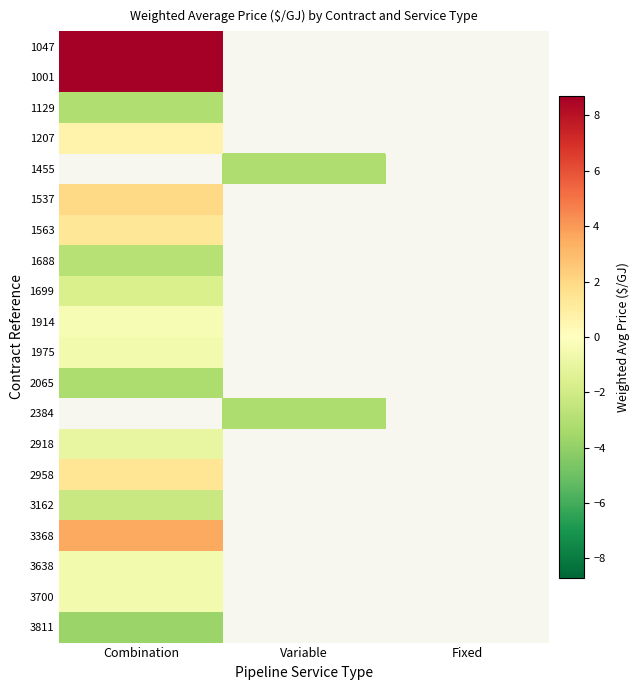

Rank the categories by 3811 value from lowest to highest.

Combination, Variable, Fixed